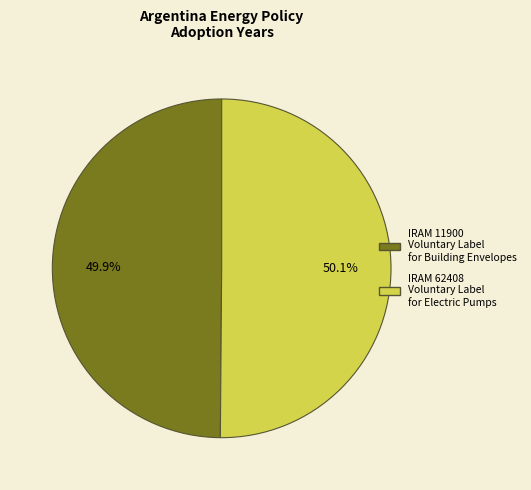

Approximately how many times larger is the value at IRAM 62408 Voluntary Label for Electric Pumps compared to IRAM 11900 Voluntary Label for Building Envelopes?

1.0